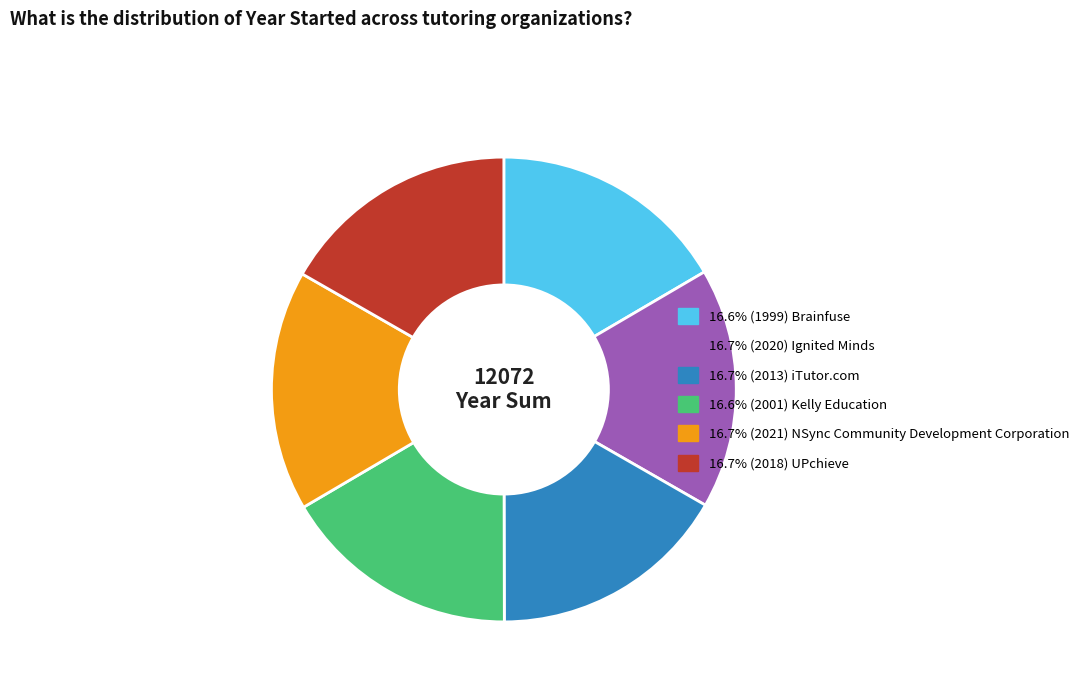

Is there any slice that represents more than half of the pie?

No